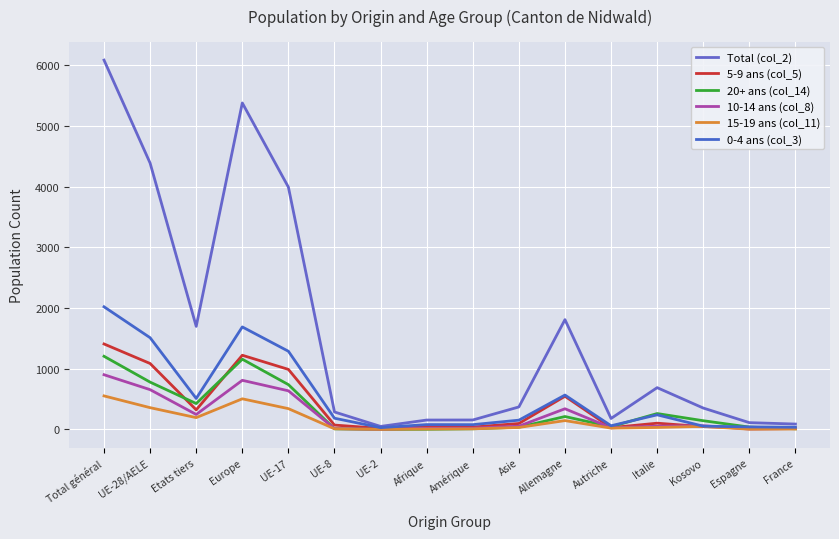

Which series changed the most between UE-28/AELE and Allemagne?

Total (col_2)